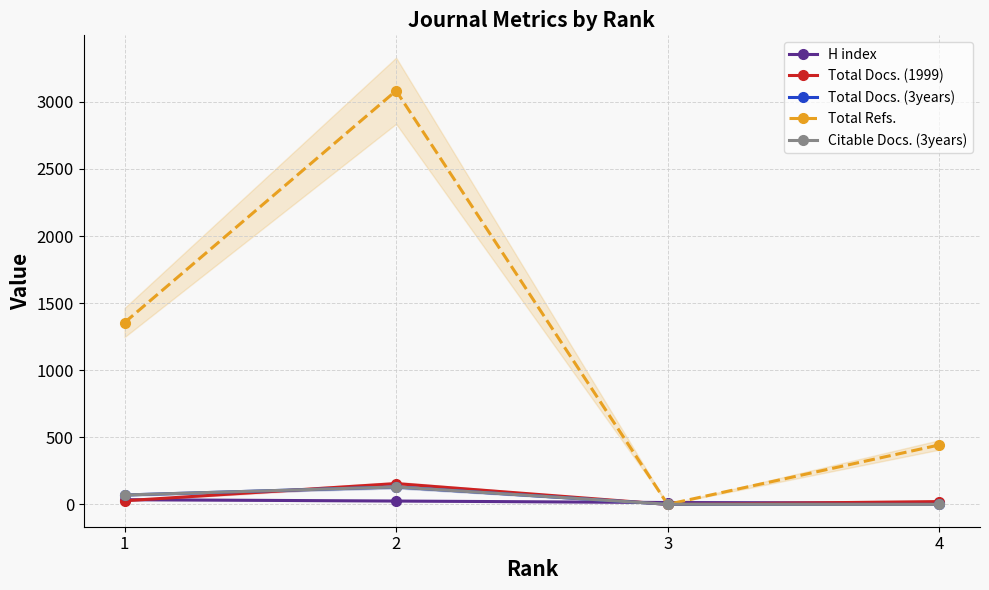

What is the total value across all series at 3?

16